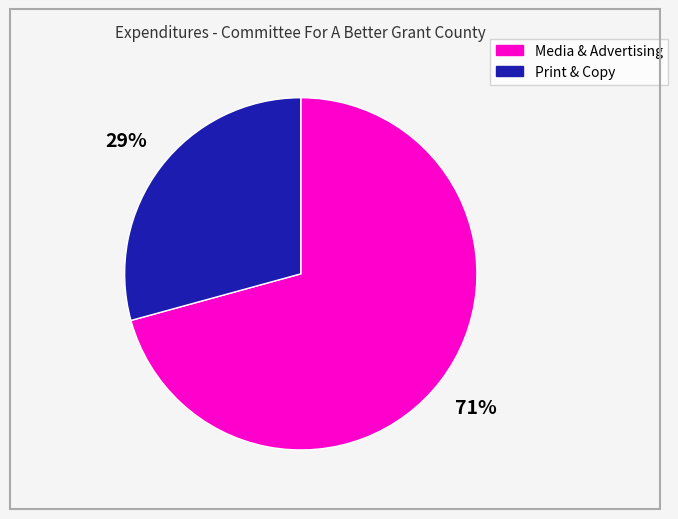

Combined, do Print & Copy and Media & Advertising account for over 50%?

Yes